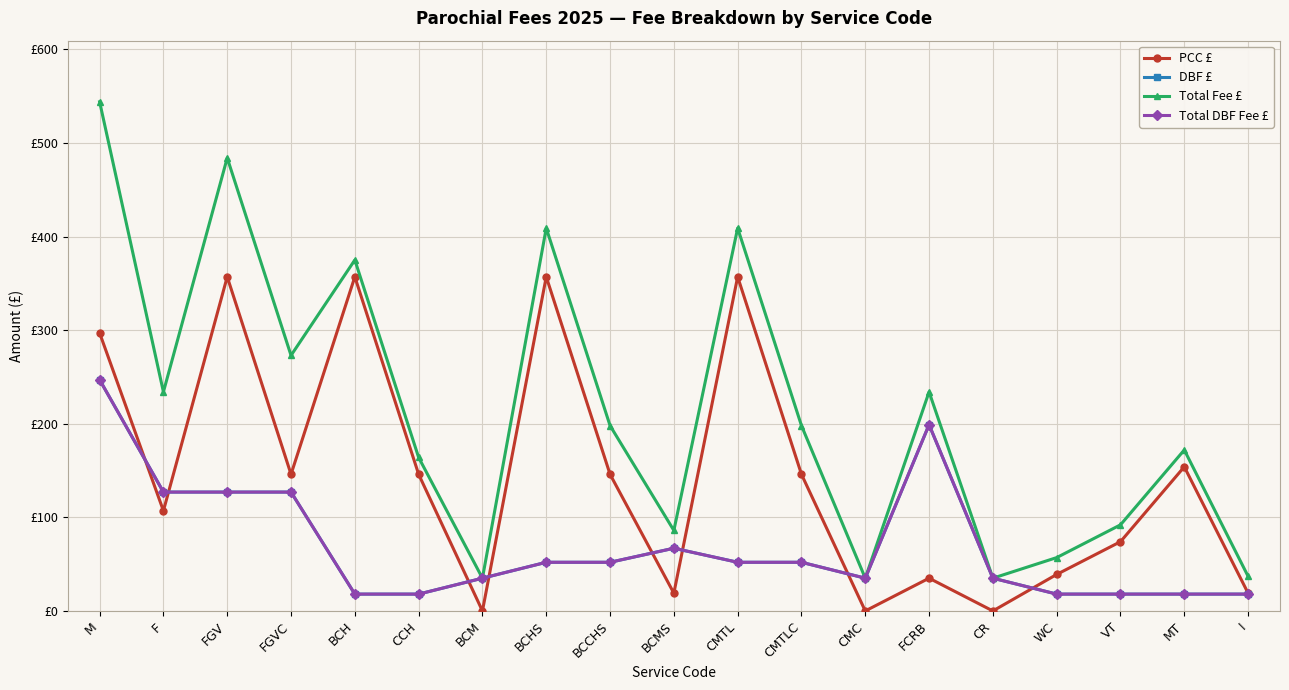

Does the chart have visible grid lines?

Yes